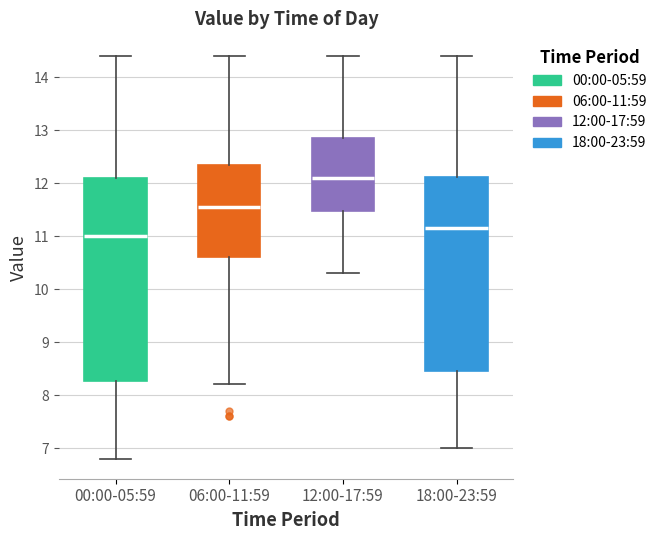

Reading left to right, transcribe this box plot: for each box, give where its median line is, the range the box spans, and where its two whiskers end, as read against the y-axis. The values are not printed on the chart, so give them approximately, as read against the axis.

00:00-05:59: median 11.0, box 8.3 to 12.1, whiskers 6.8 to 14.4
06:00-11:59: median 11.6, box 10.6 to 12.4, whiskers 8.2 to 14.4
12:00-17:59: median 12.1, box 11.5 to 12.9, whiskers 10.3 to 14.4
18:00-23:59: median 11.2, box 8.5 to 12.1, whiskers 7.0 to 14.4